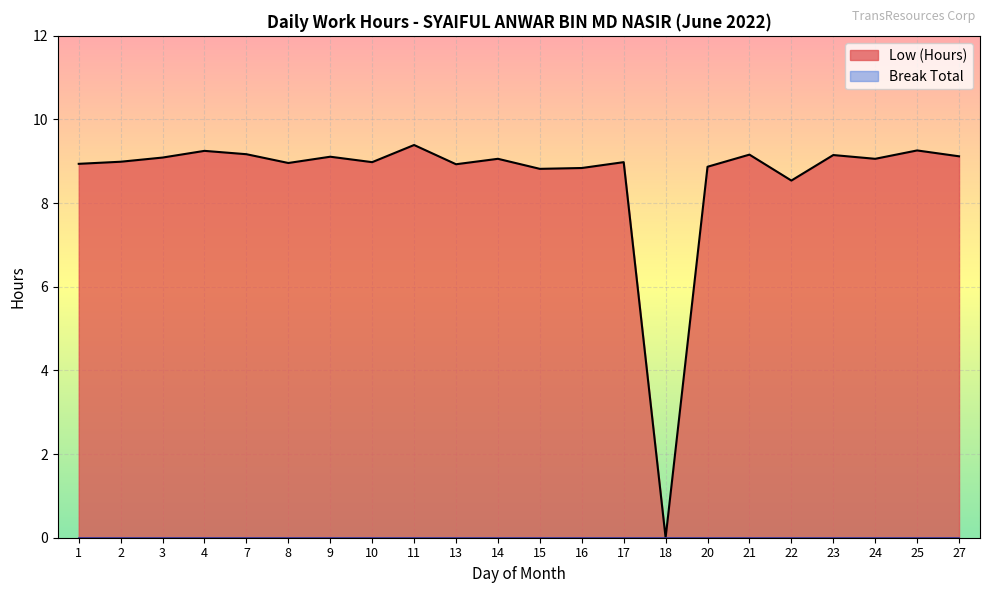

Reading left to right, what are all the values shown in this chart?

8.9	9.0	9.1	9.2	9.2	9.0	9.1	9.0	9.4	8.9	9.1	8.8	8.8	9.0	0.0	8.9	9.2	8.5	9.2	9.1	9.3	9.1